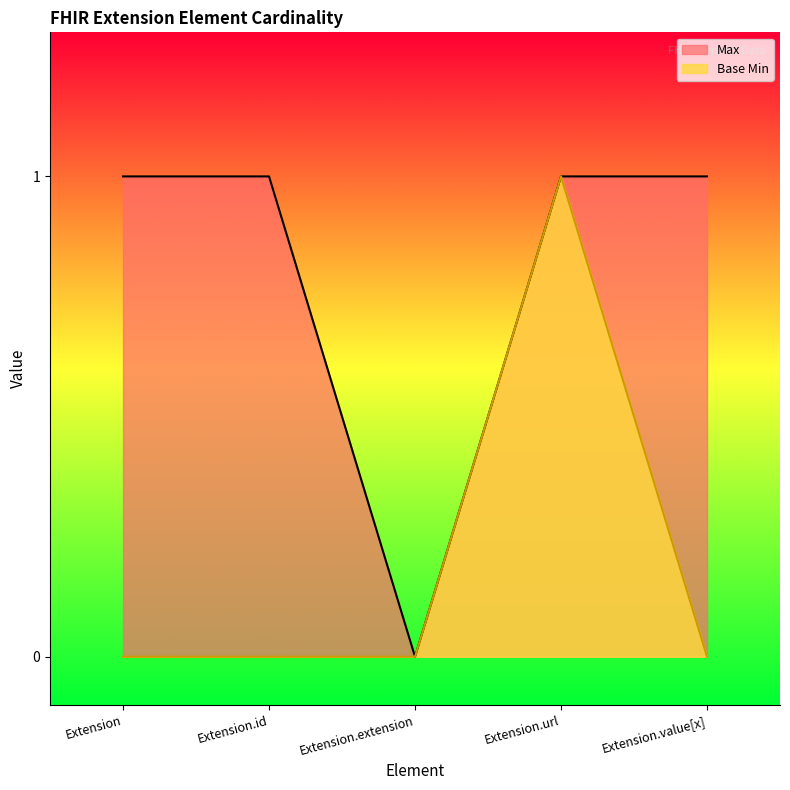

Is it true that Max equals 0 at Extension.extension?

True